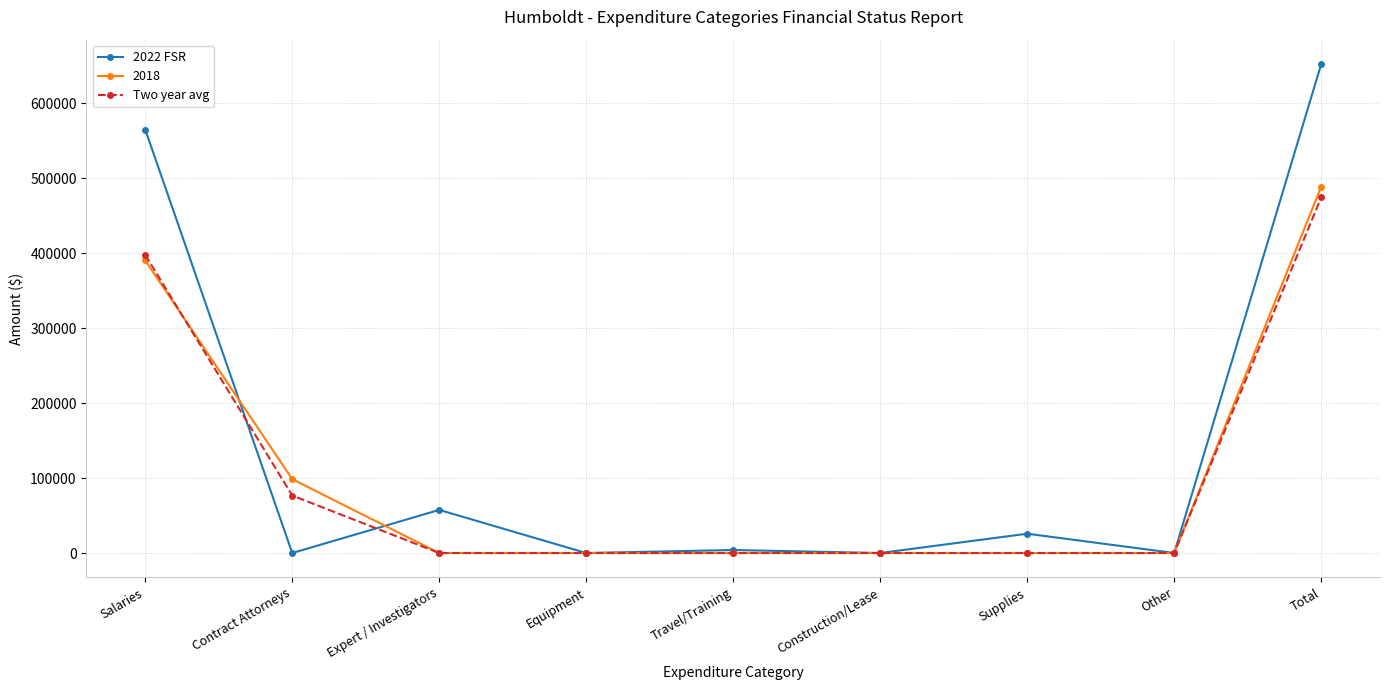

Is it true that Two year avg equals 0.0 at Travel/Training?

True